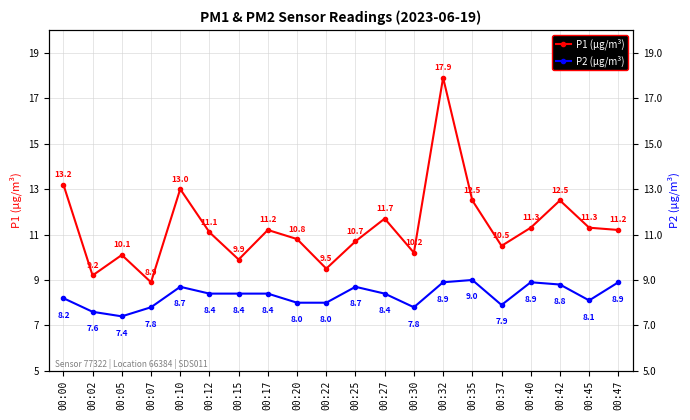

At which category does P1 (µg/m³) reach its first local valley?

00:02